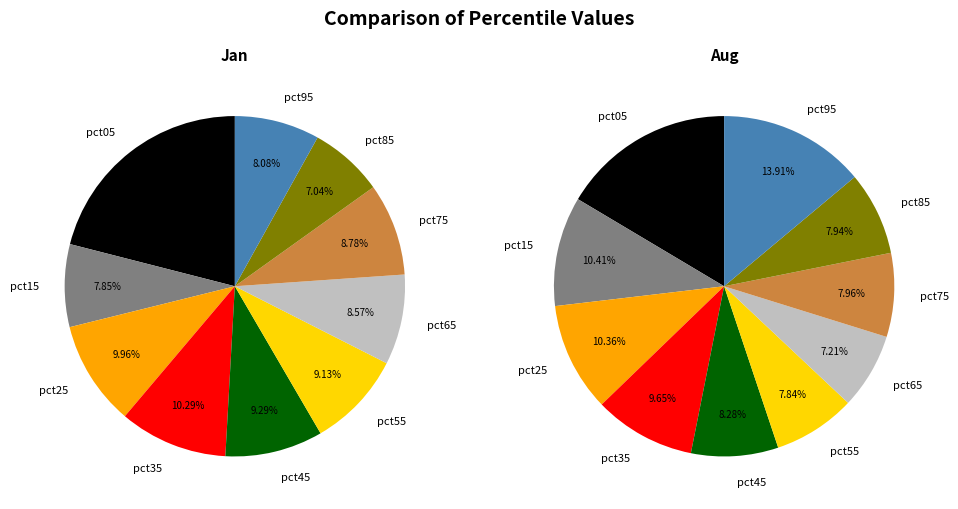

Does pct85 represent more than half of the total?

No